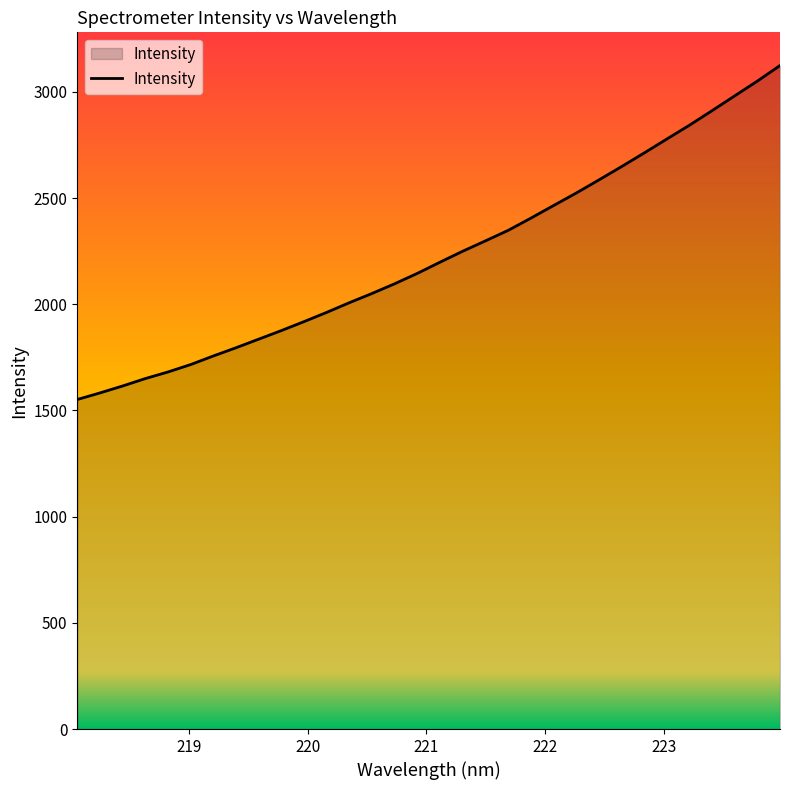

What is the smallest value displayed?

1551.8